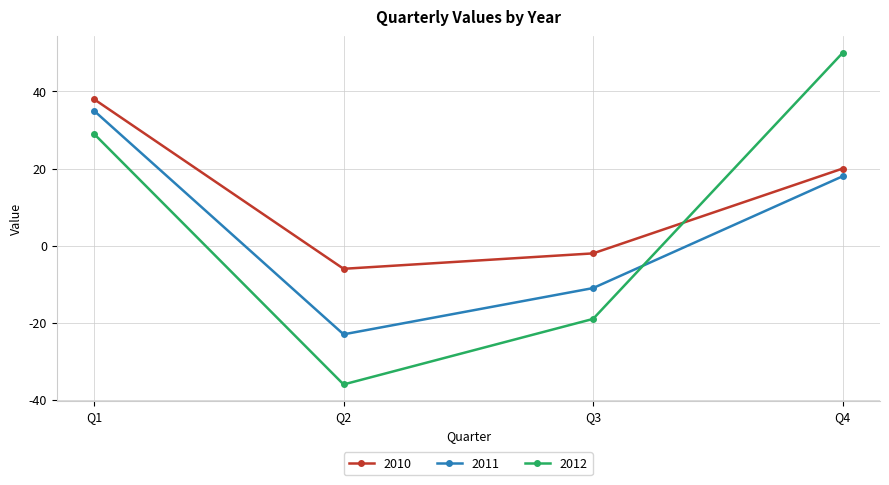

What is the value of the 2011 point at the 2nd from the left?

-23